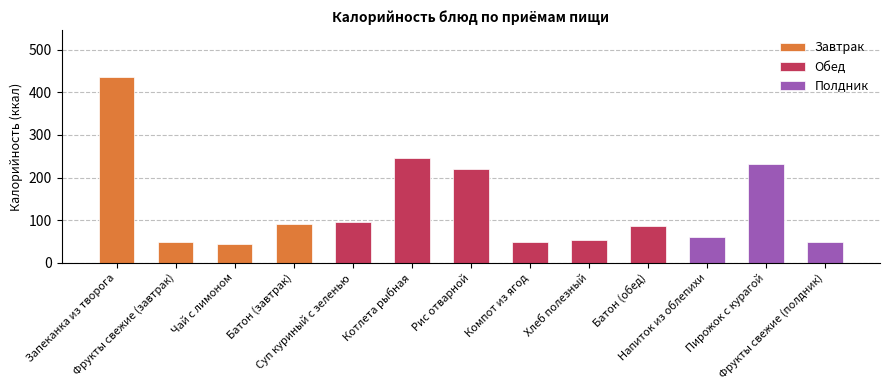

What is the label of the 7th bar from the right?

Рис отварной